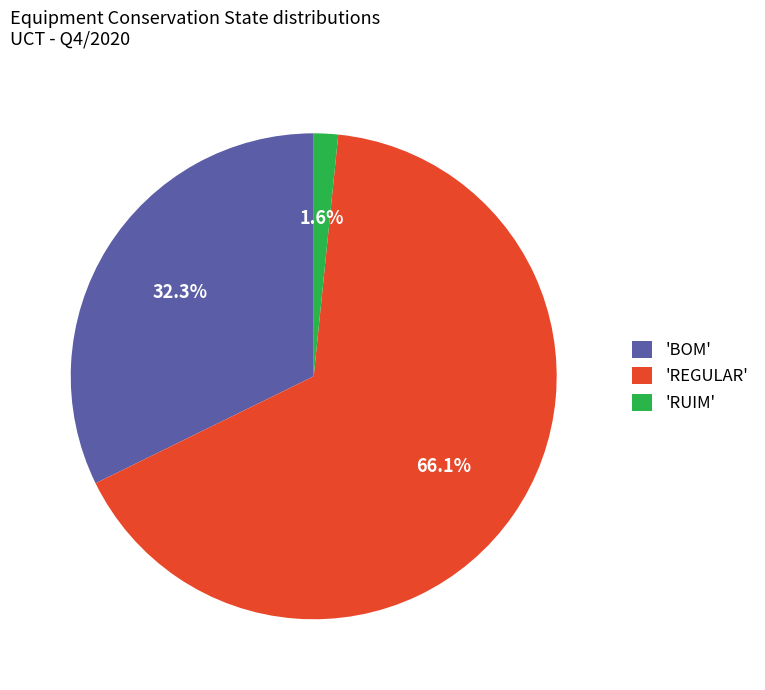

Between 'RUIM' and 'BOM', which is larger?

'BOM'